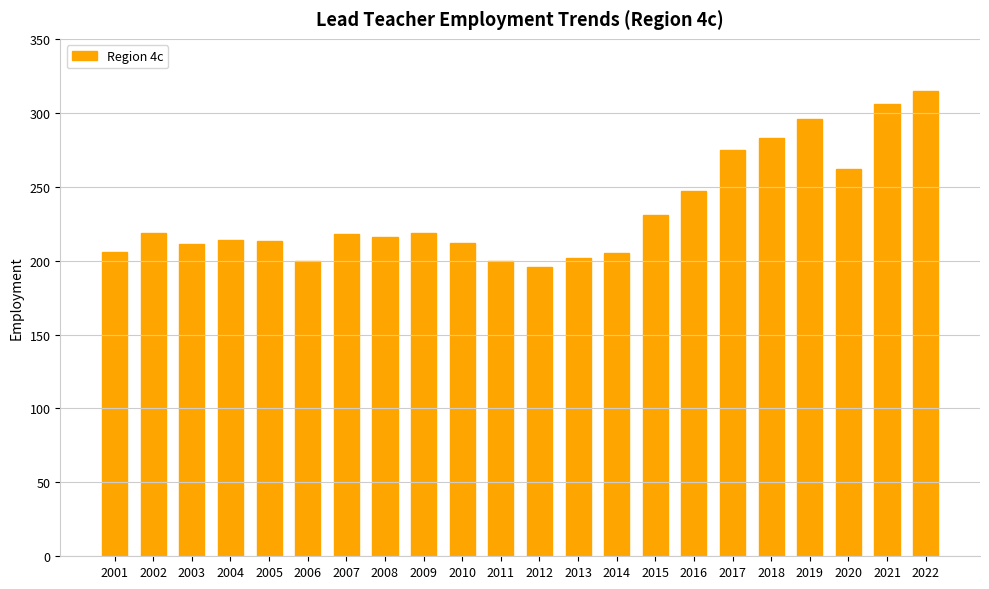

What is the value of the 7th bar from the left?

218